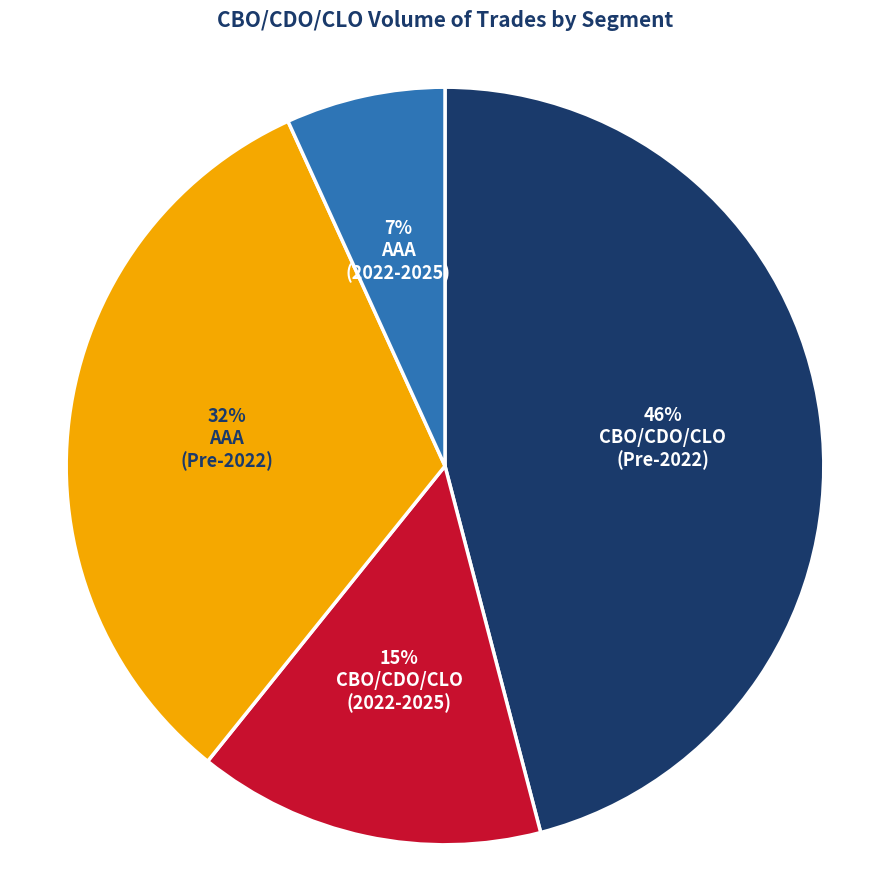

Is there a majority slice in this chart?

No